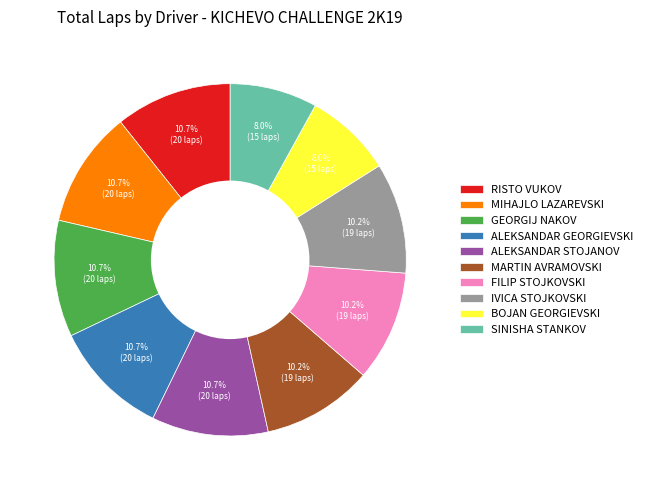

Is it true that FILIP STOJKOVSKI is 25% of the pie?

False